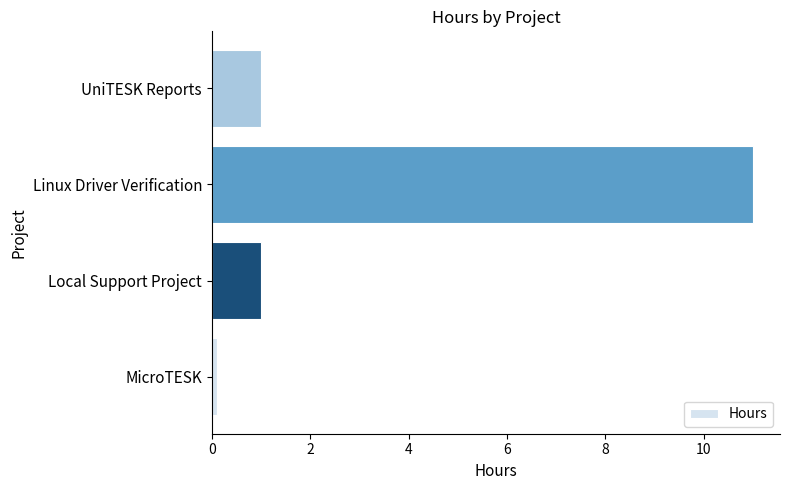

Which category has the highest value across all series?

Linux Driver Verification